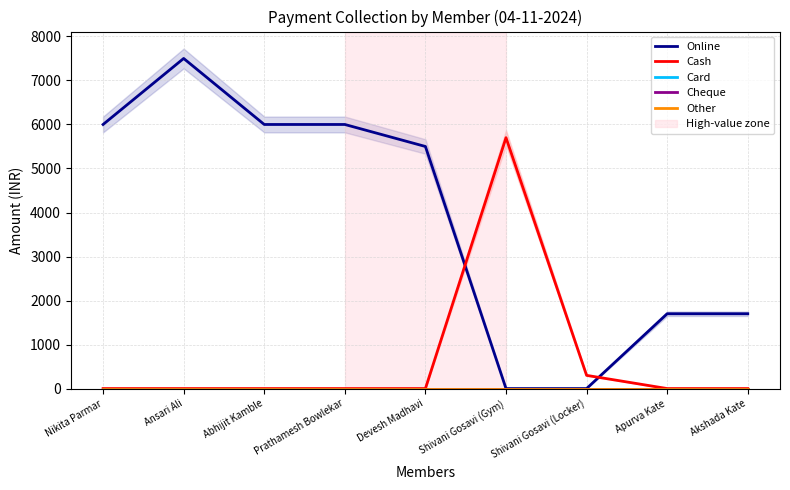

At which label is Cheque closest to 0?

Nikita Parmar